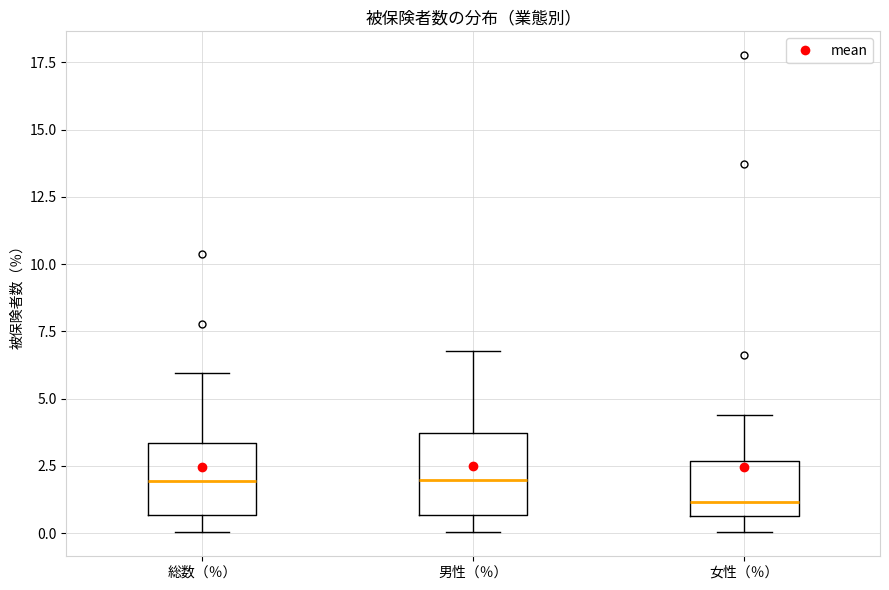

Which box's median line is the lowest?

女性（％）